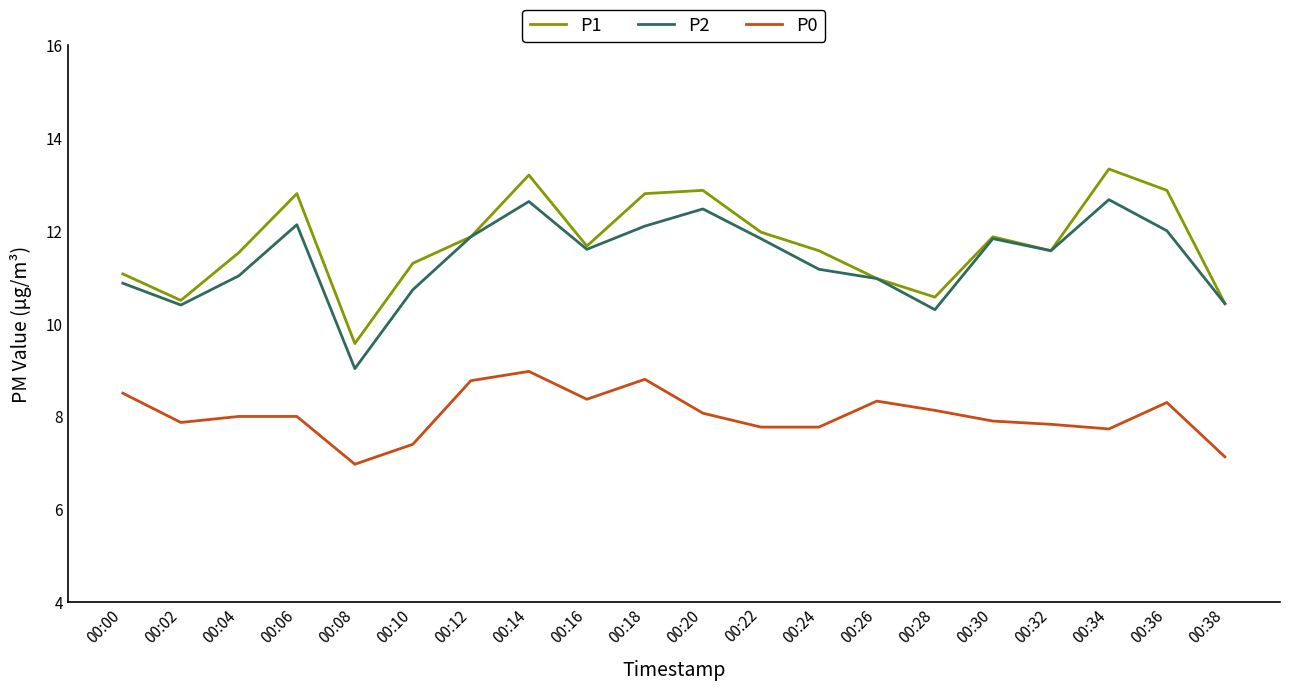

Is it true that P2 equals 10.9 at 00:00?

True